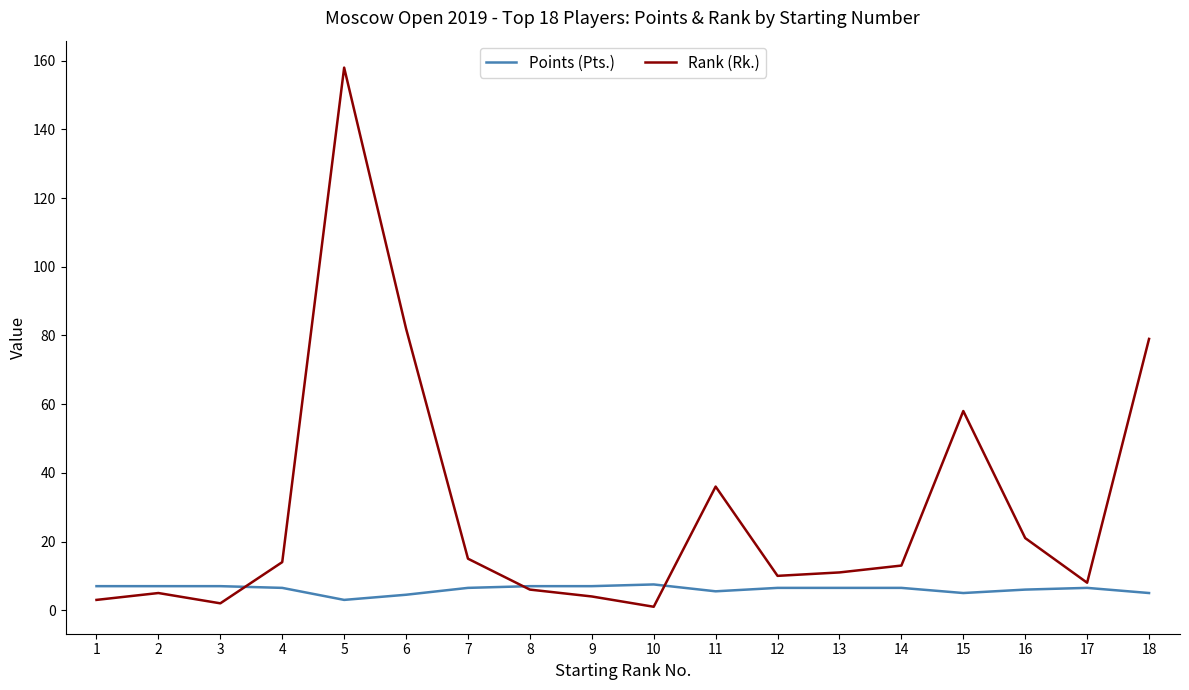

Between 11 and 13, which series saw the biggest shift?

Rank (Rk.)